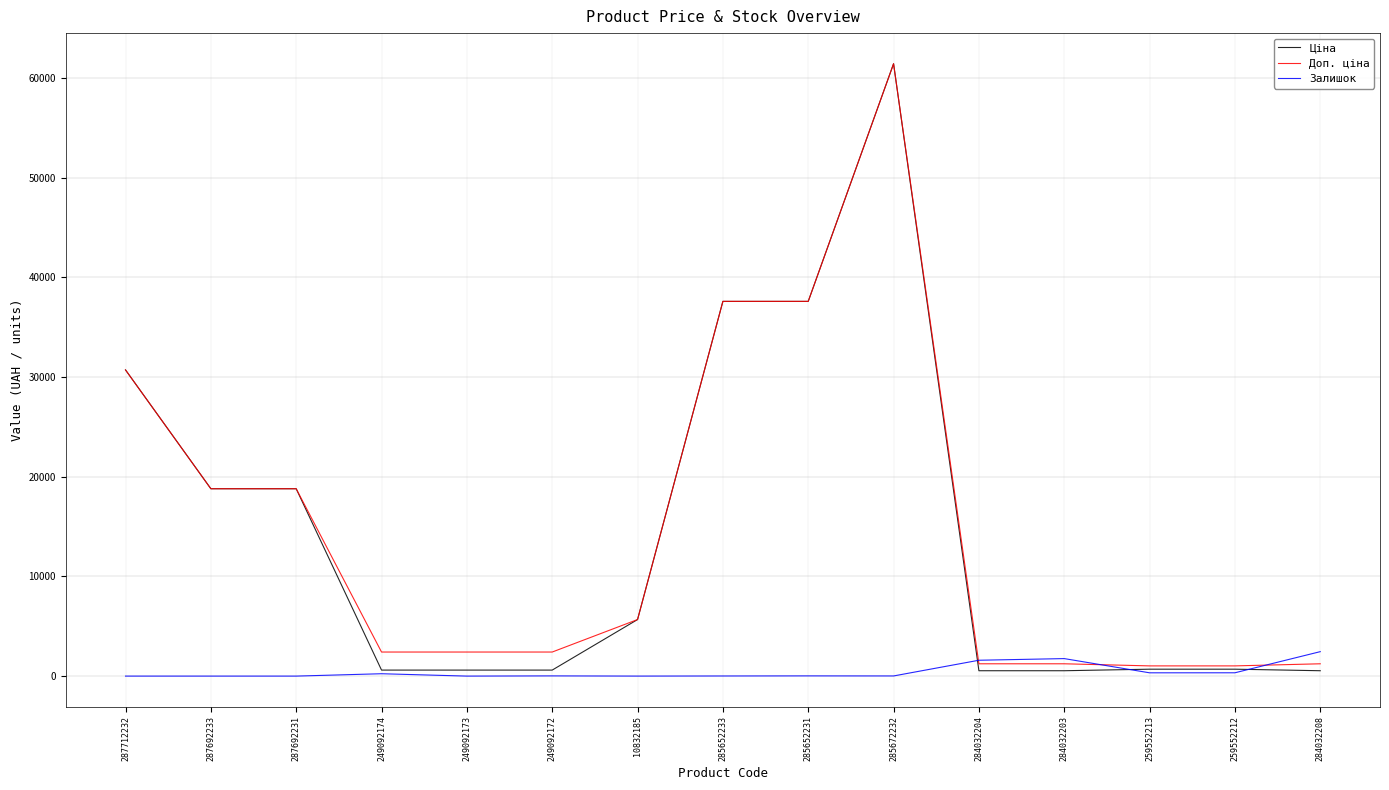

Is it true that Доп. ціна equals 37593.6 at 285652233?

True